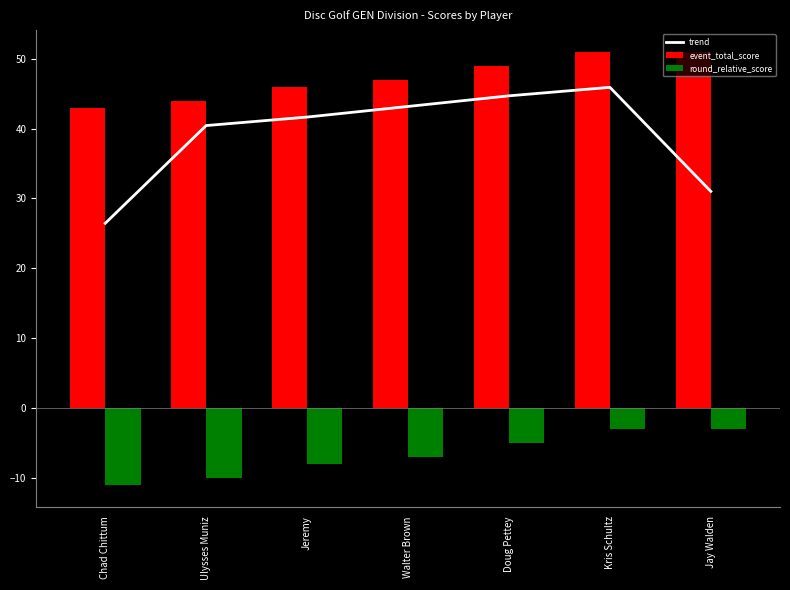

Which category has the lowest value in the trend series?

Chad Chittum